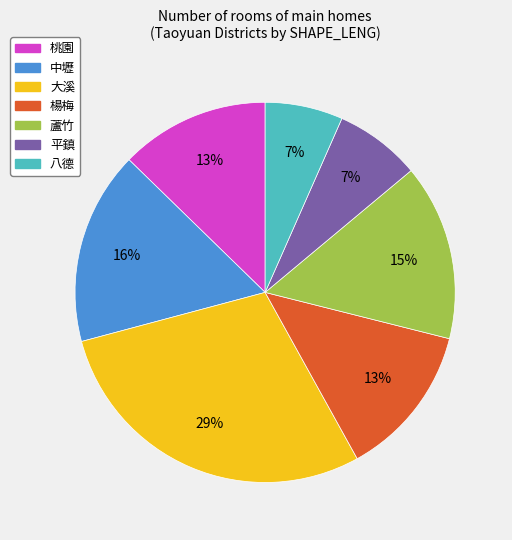

To the nearest percent, what portion does 蘆竹 represent?

15%